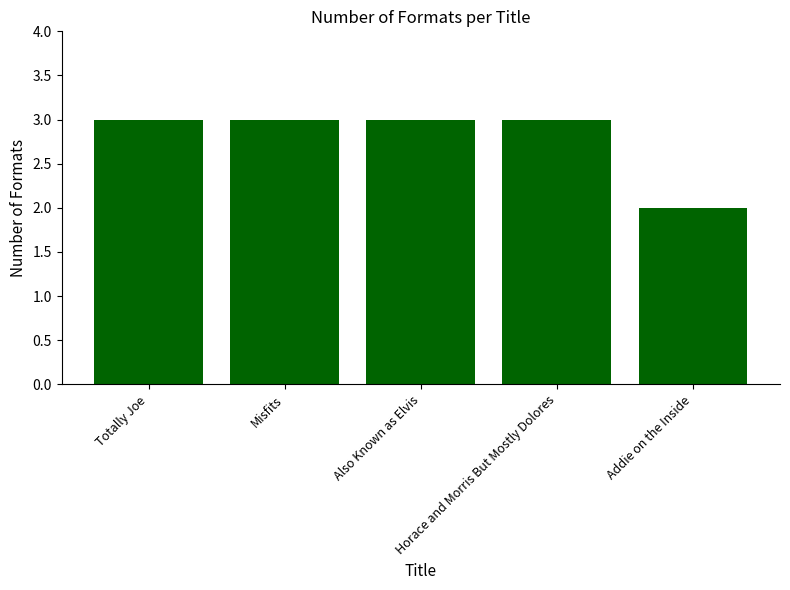

What is the average value?

3